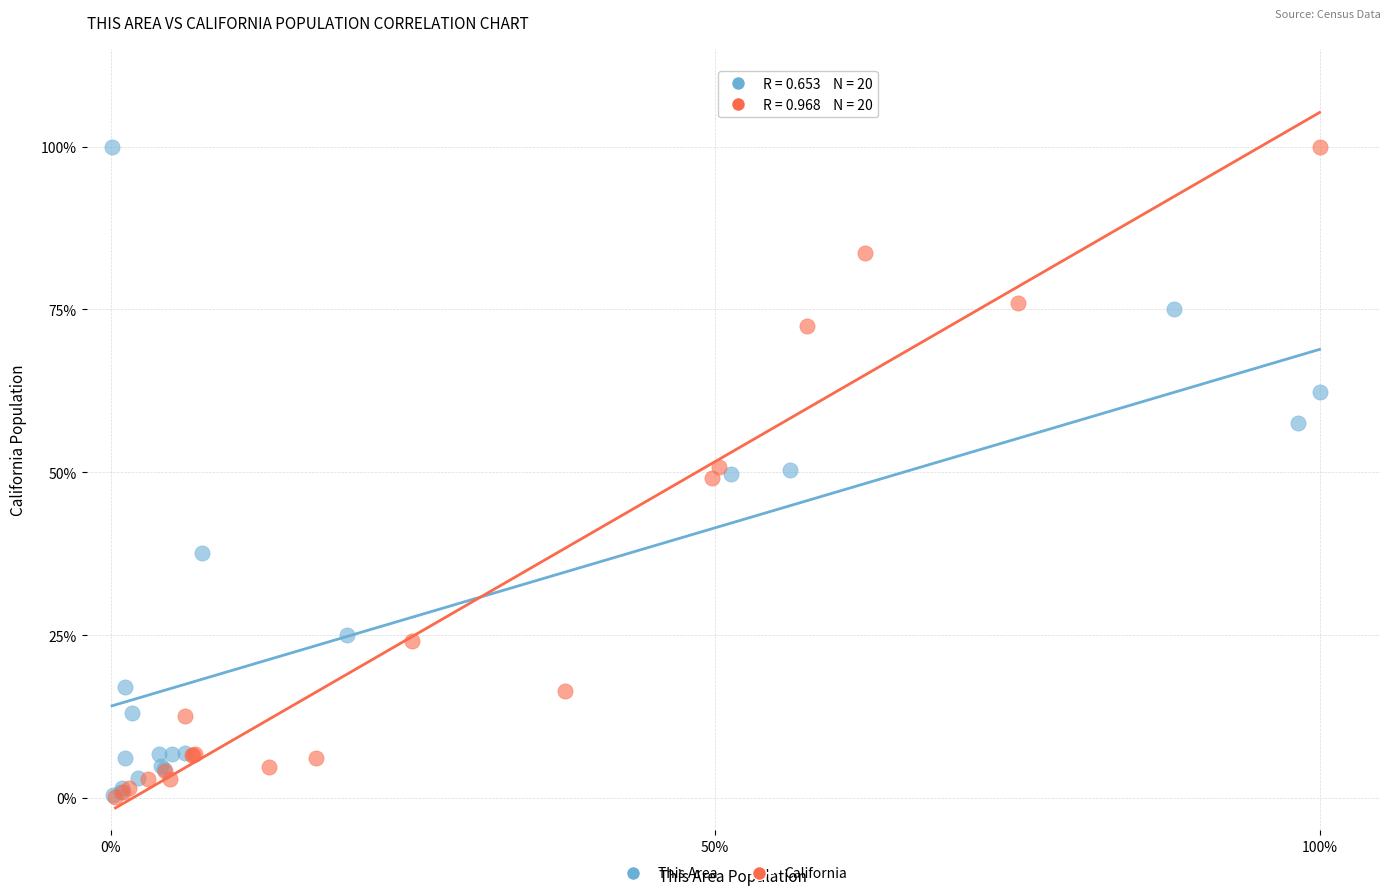

Which series has the largest Y range (max minus min)?

California